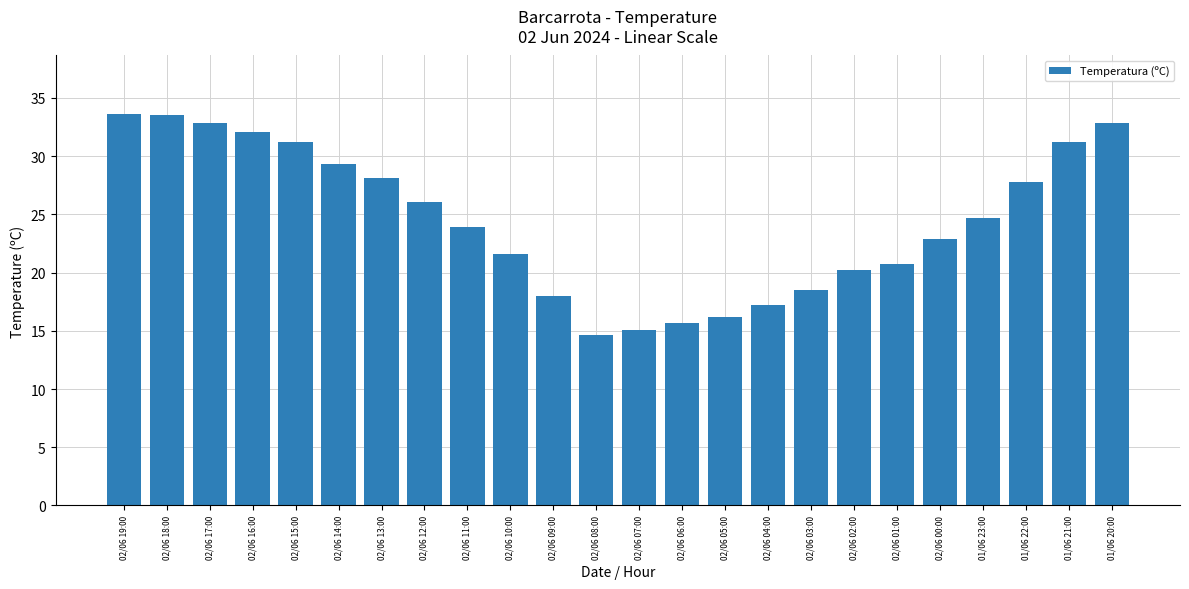

Approximately how many times larger is the value at 02/06 14:00 compared to 02/06 00:00?

1.3